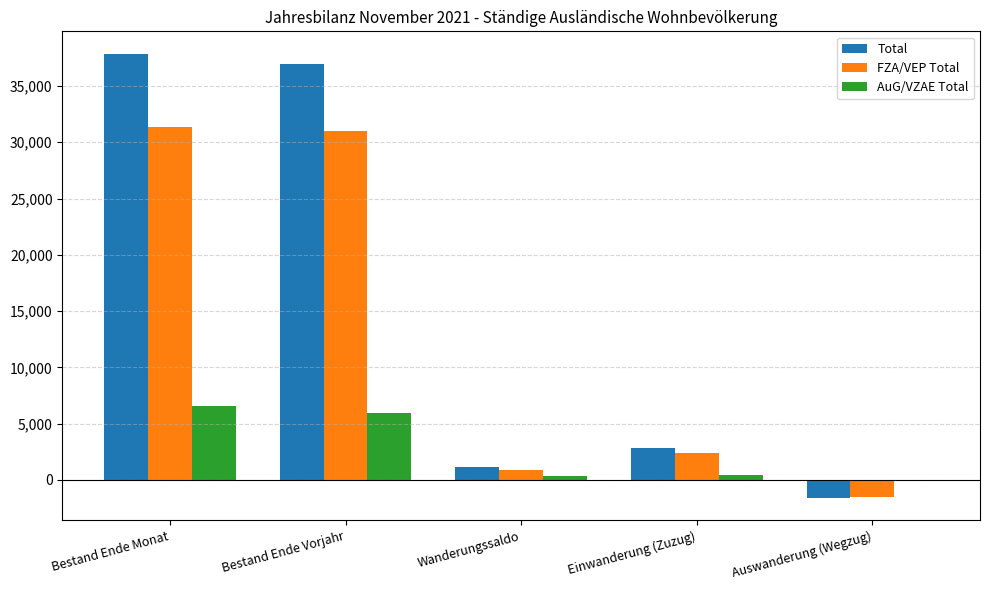

What are all the series names shown in the legend?

Total, FZA/VEP Total, AuG/VZAE Total